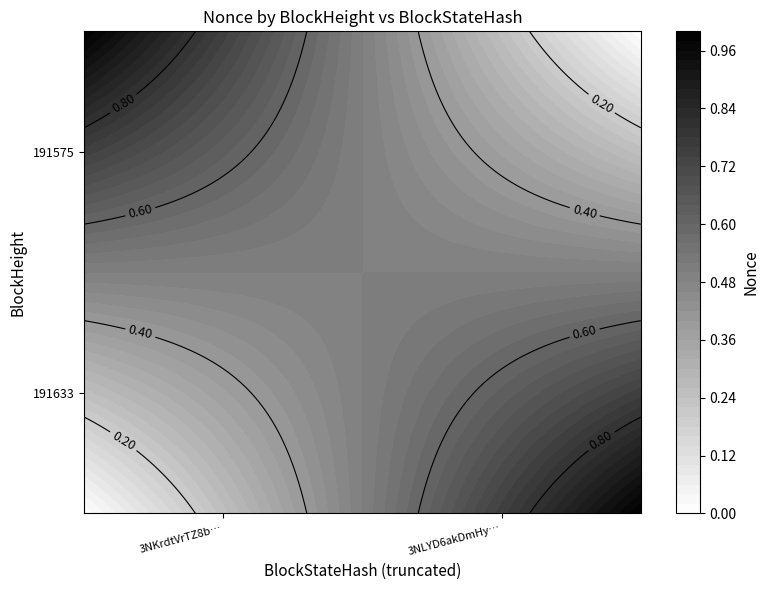

Is the value of 191575 at 3NKrdtVrTZ8b… greater than the value of 191633 at 3NKrdtVrTZ8b…?

Yes